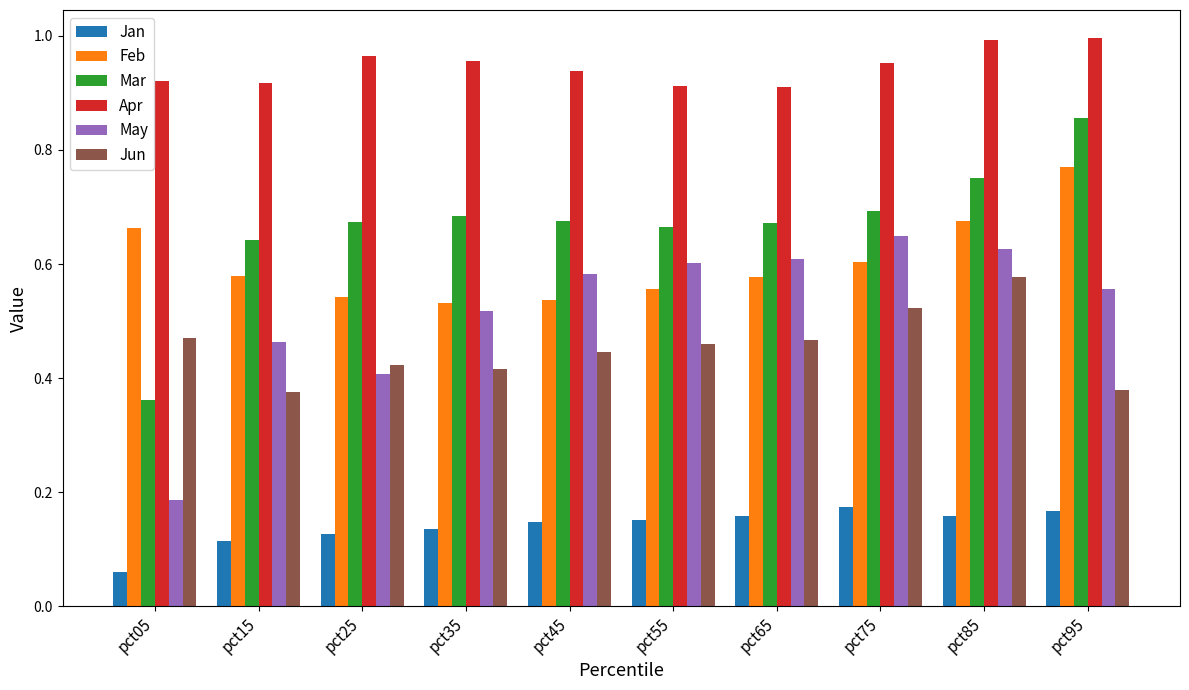

Which series has the largest total across all categories?

Apr